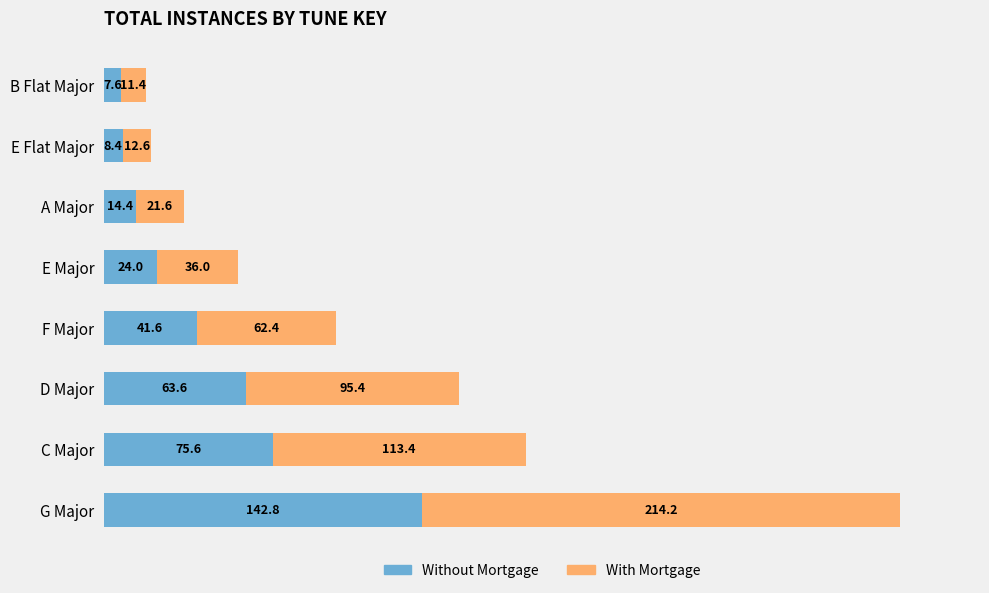

What is the difference between the maximum and minimum values in the Without Mortgage series?

135.2